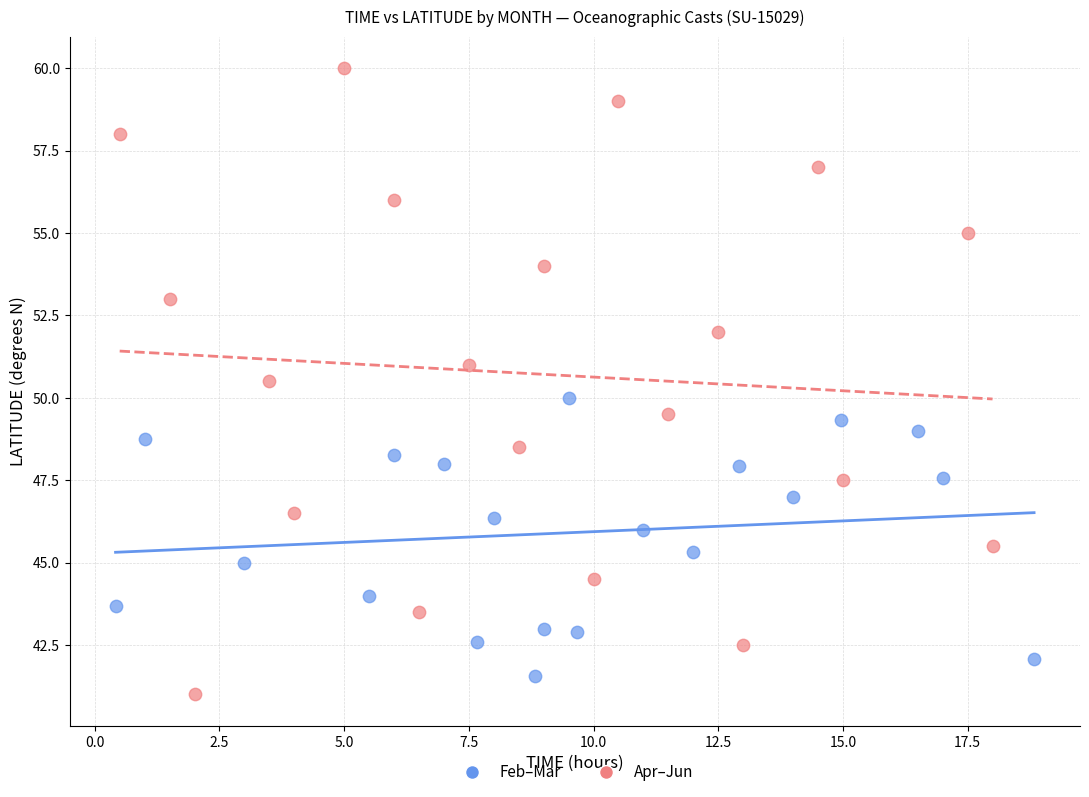

Which series reaches the maximum Y coordinate?

Apr–Jun